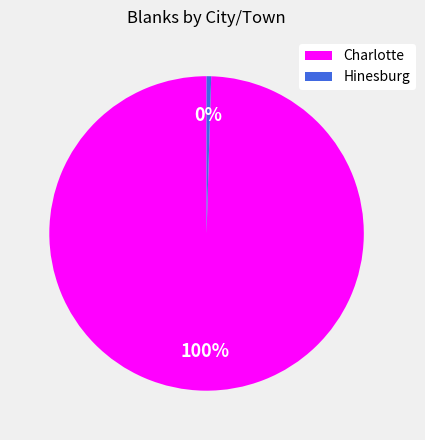

Count the number of slices in the pie.

2